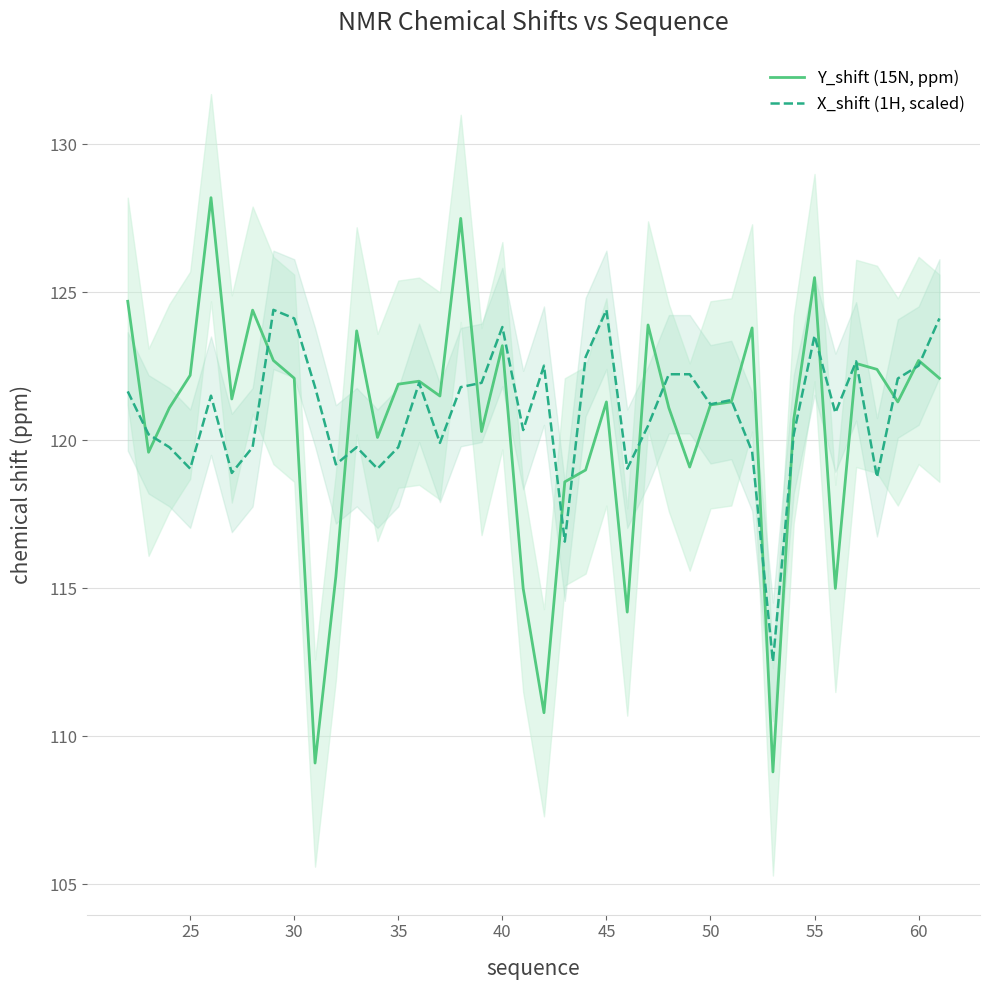

In X_shift (1H, scaled), how many points are lower than both neighbors (excluding endpoints)?

12